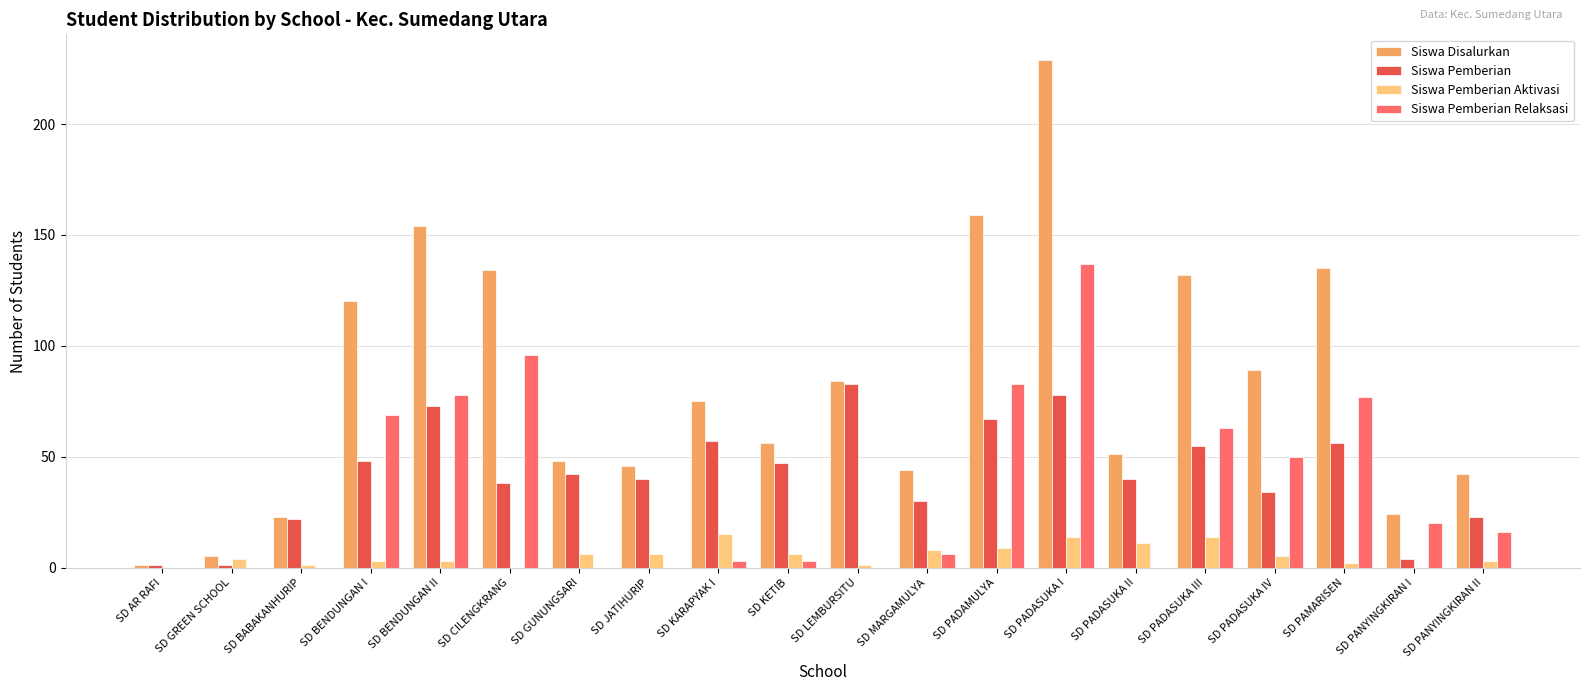

At which category is the sum across all series the highest?

SD PADASUKA I